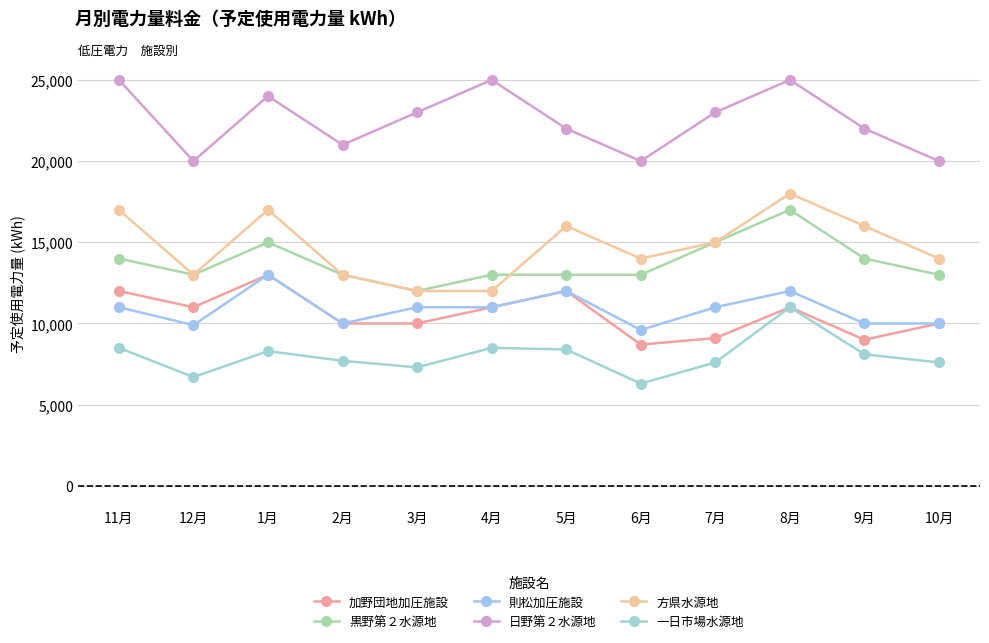

True or false: 則松加圧施設 and 黒野第２水源地 cross at least once.

False